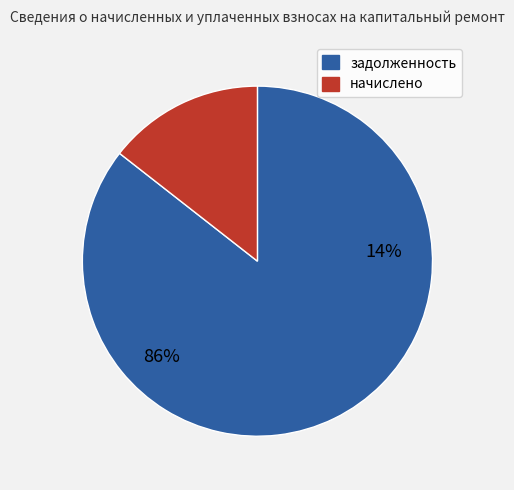

Which series changed the most between 1 and 8?

задолженность